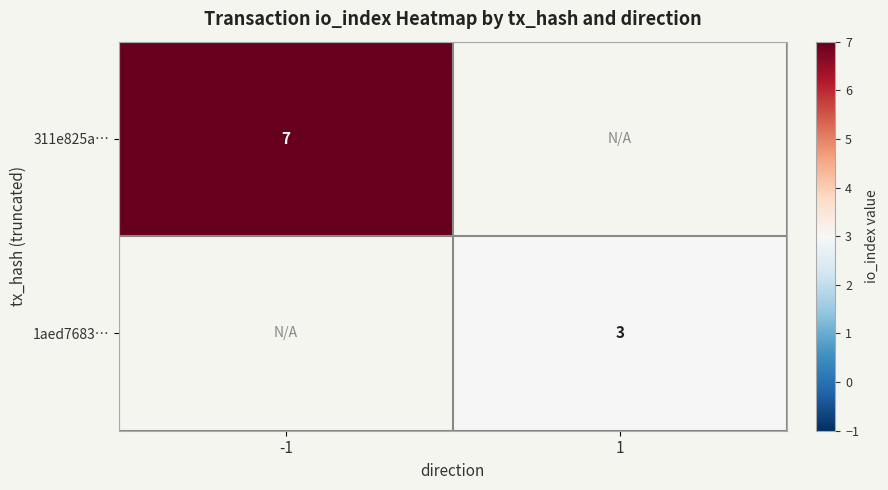

Is it true that 1aed7683… equals 3 at 1?

True